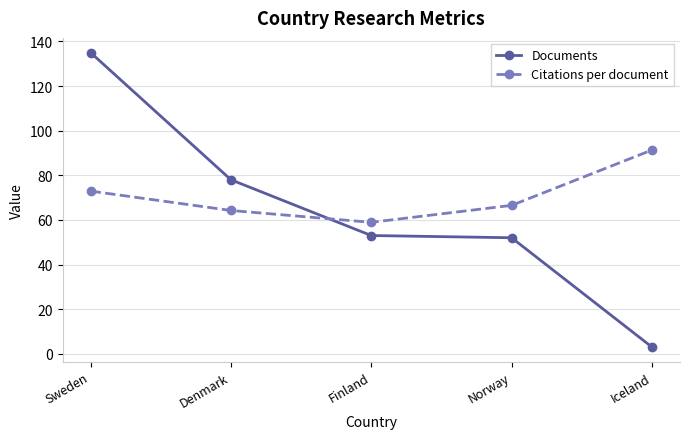

How many intersections are there between Documents and Citations per document?

1